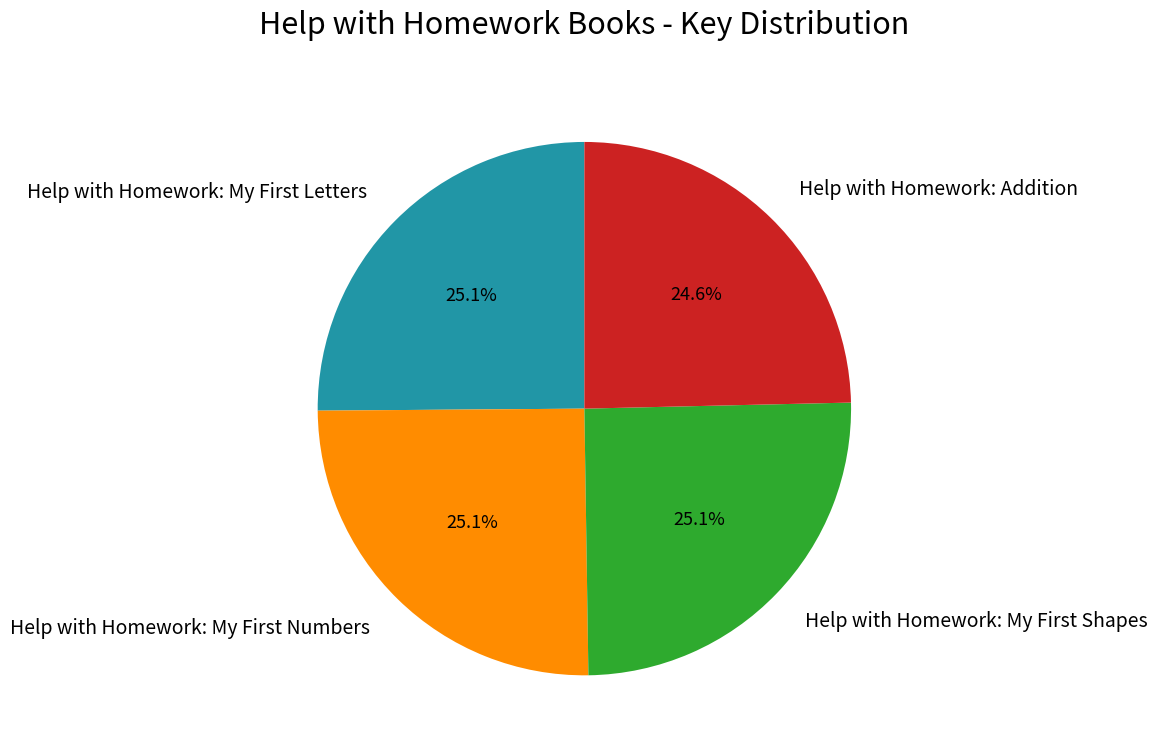

The Help with Homework: Addition slice represents 25% of the pie. True or false?

True